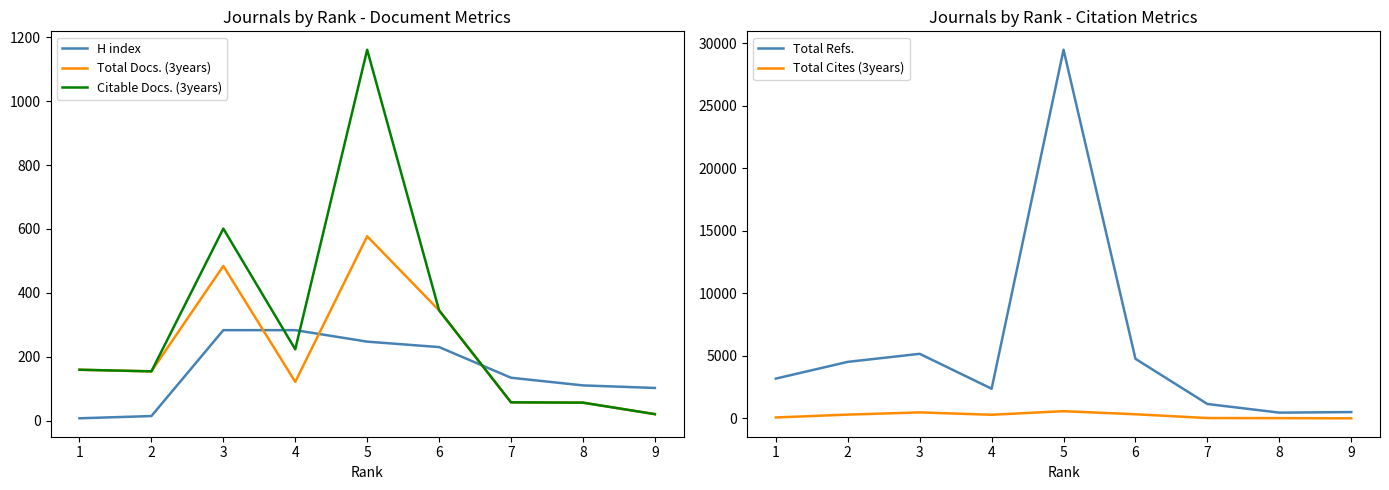

What is the difference between the second highest and minimum values in the Total Cites (3years) series?

472